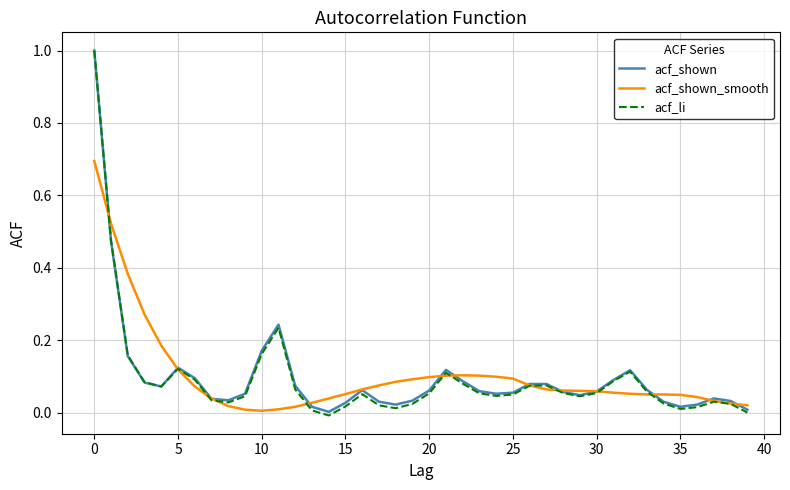

Which series has the widest spread of values?

acf_li